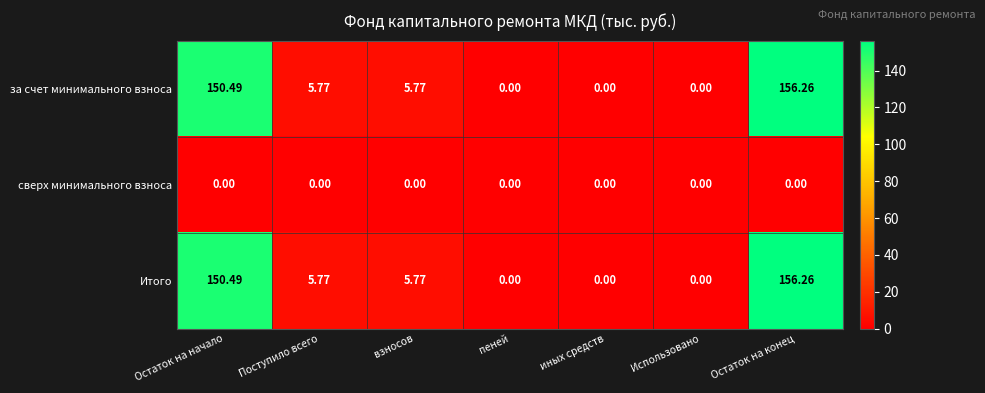

Count the number of categories in the chart.

7